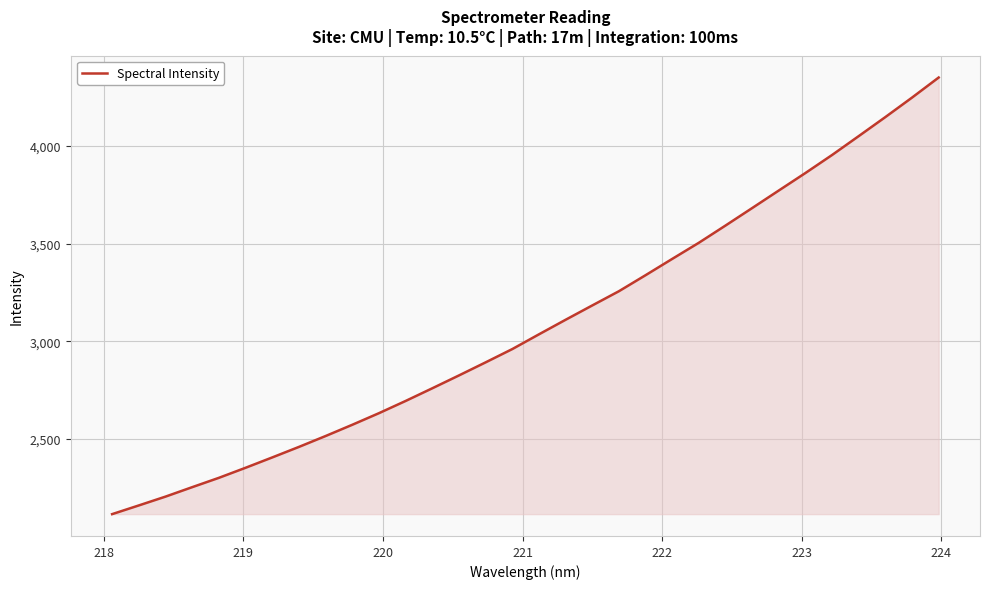

Does the chart have visible grid lines?

Yes